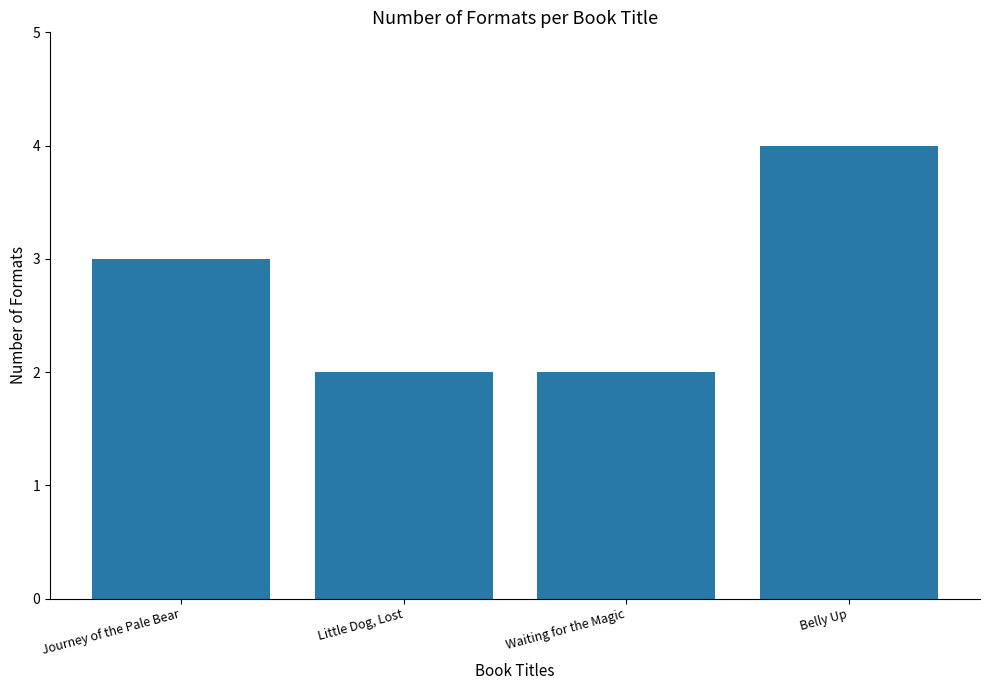

What is the difference between the maximum and minimum values?

2